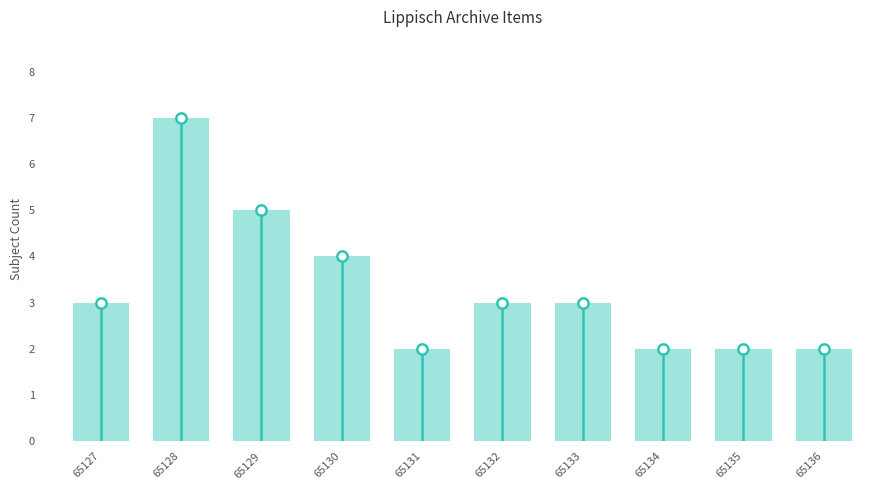

What is the range of Y values (max minus min)?

5